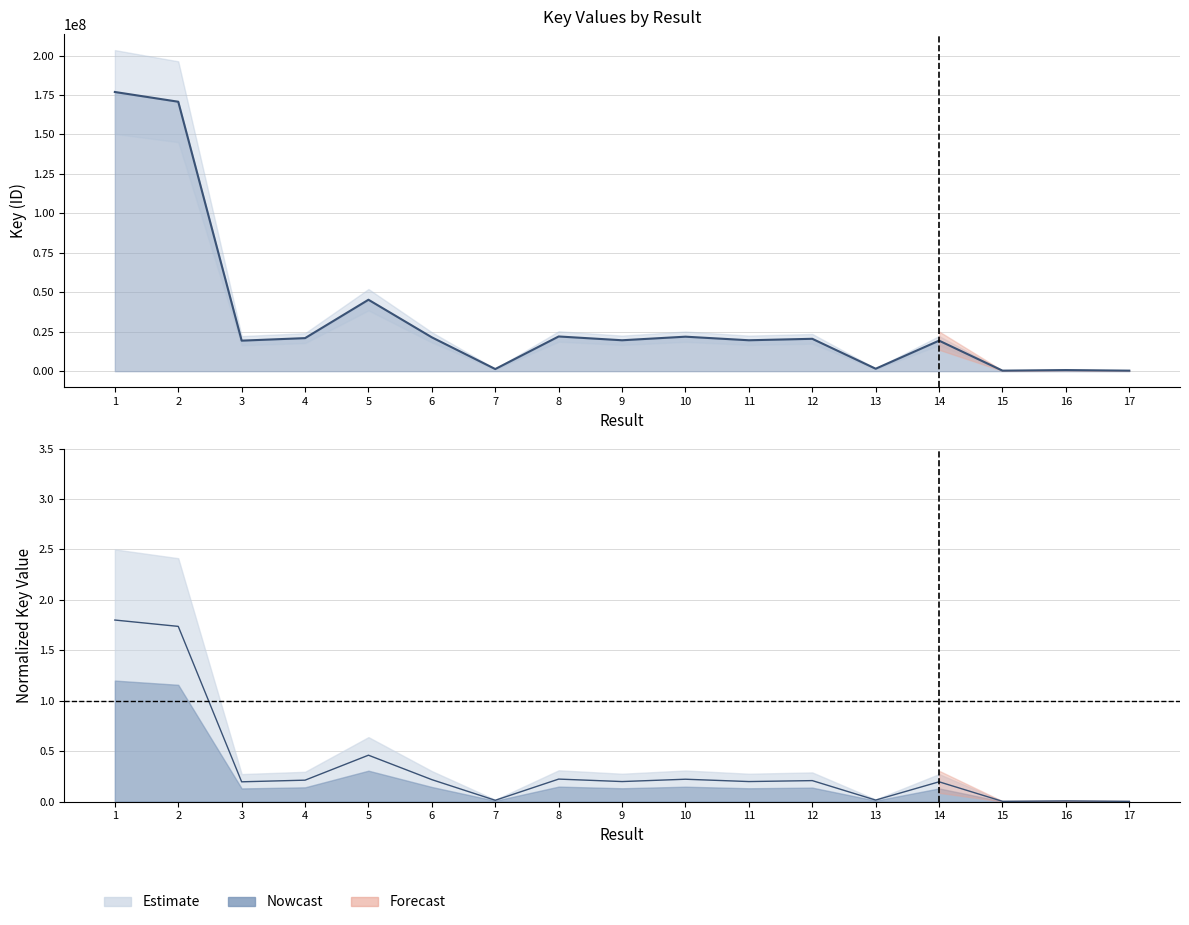

What is the value of the 16th point from the left?

702730